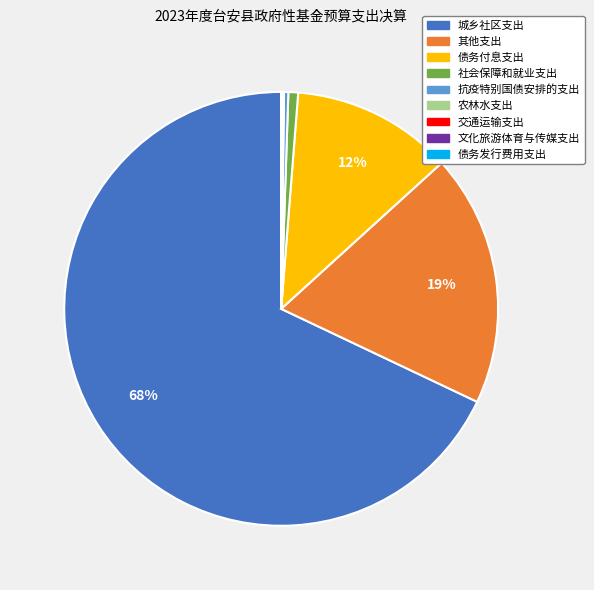

Which category accounts for the majority?

城乡社区支出